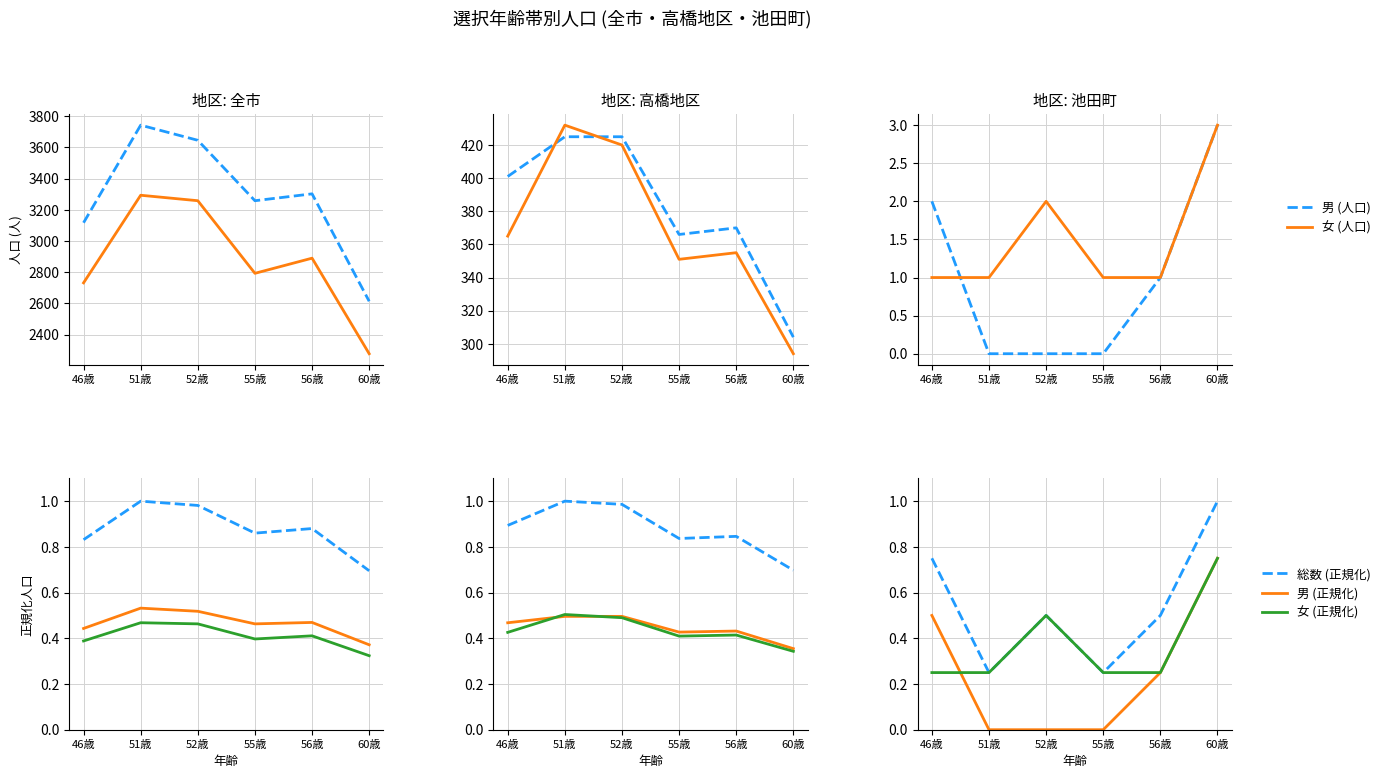

True or false: 女 (人口) has more than 1 interior local peaks.

False